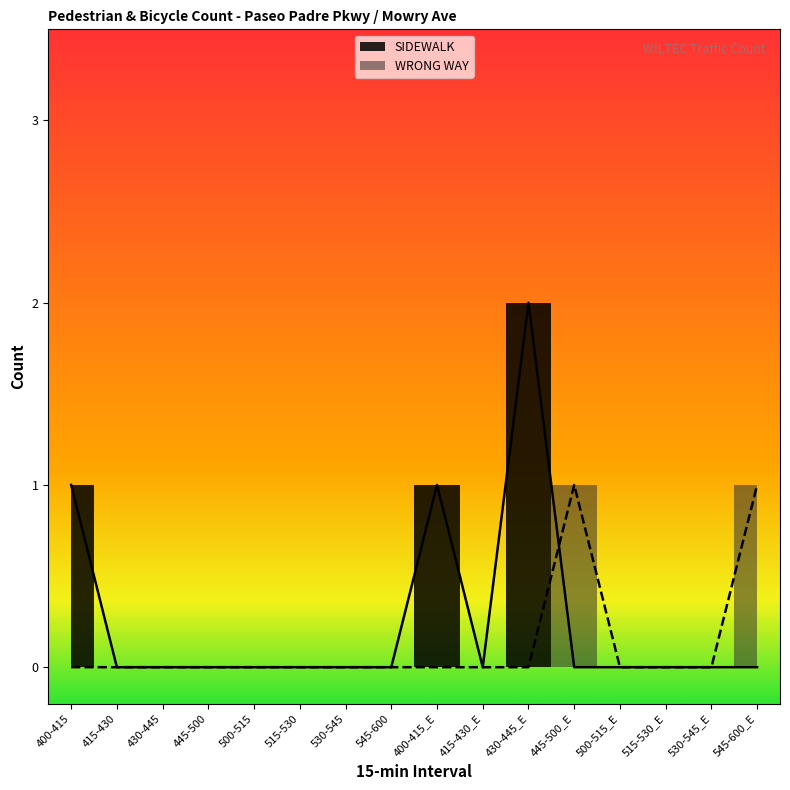

Reading left to right, extract all data points from this chart.

SIDEWALK: 400-415=1	415-430=0	430-445=0	445-500=0	500-515=0	515-530=0	530-545=0	545-600=0	400-415_E=1	415-430_E=0	430-445_E=2	445-500_E=0	500-515_E=0	515-530_E=0	530-545_E=0	545-600_E=0
WRONG WAY: 400-415=0	415-430=0	430-445=0	445-500=0	500-515=0	515-530=0	530-545=0	545-600=0	400-415_E=0	415-430_E=0	430-445_E=0	445-500_E=1	500-515_E=0	515-530_E=0	530-545_E=0	545-600_E=1